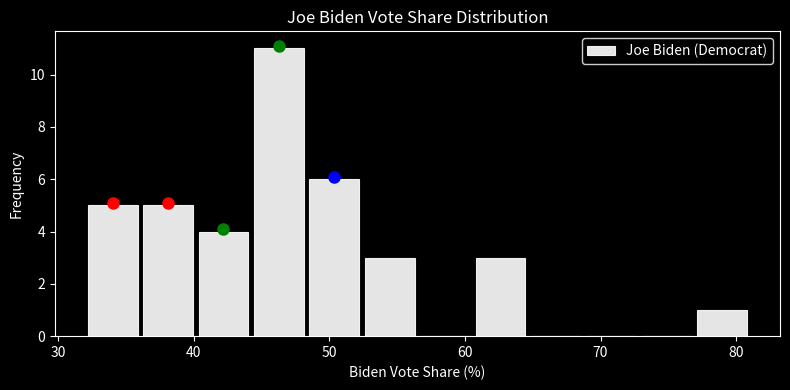

Which range on the x-axis has the tallest bar?

44 to 48